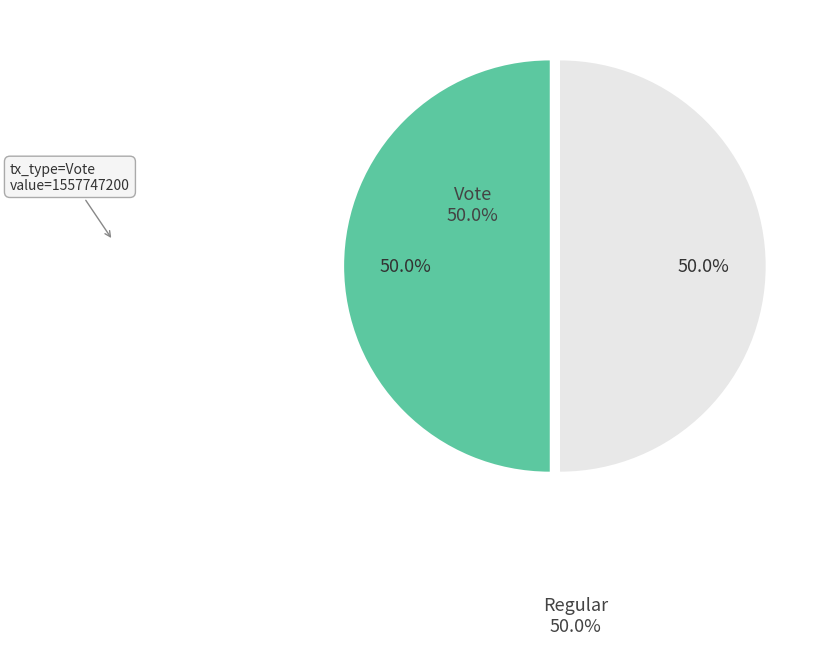

The Regular slice represents 40% of the pie. True or false?

False